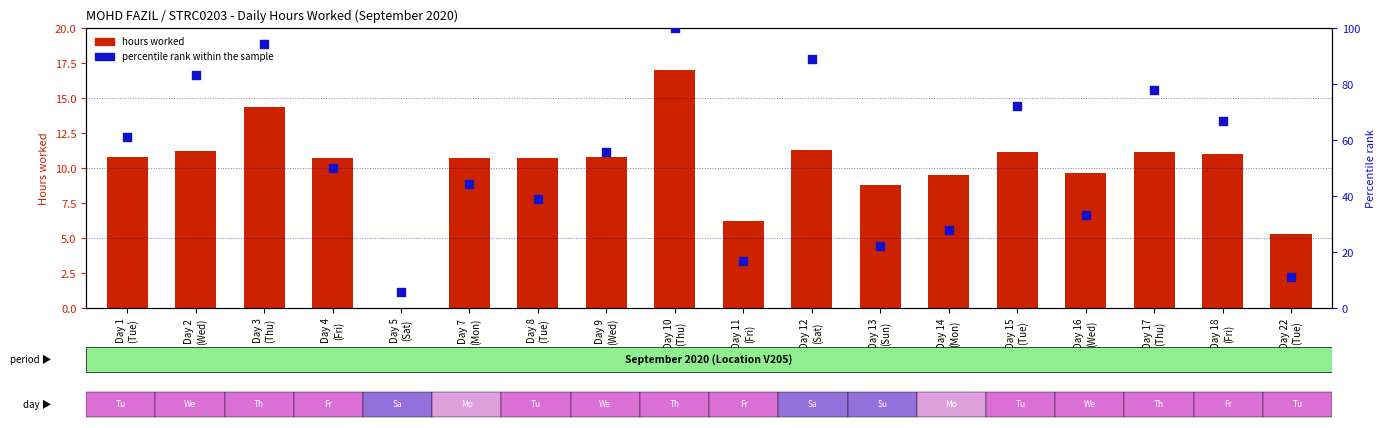

What are all the series names shown in the legend?

hours worked, percentile rank within the sample